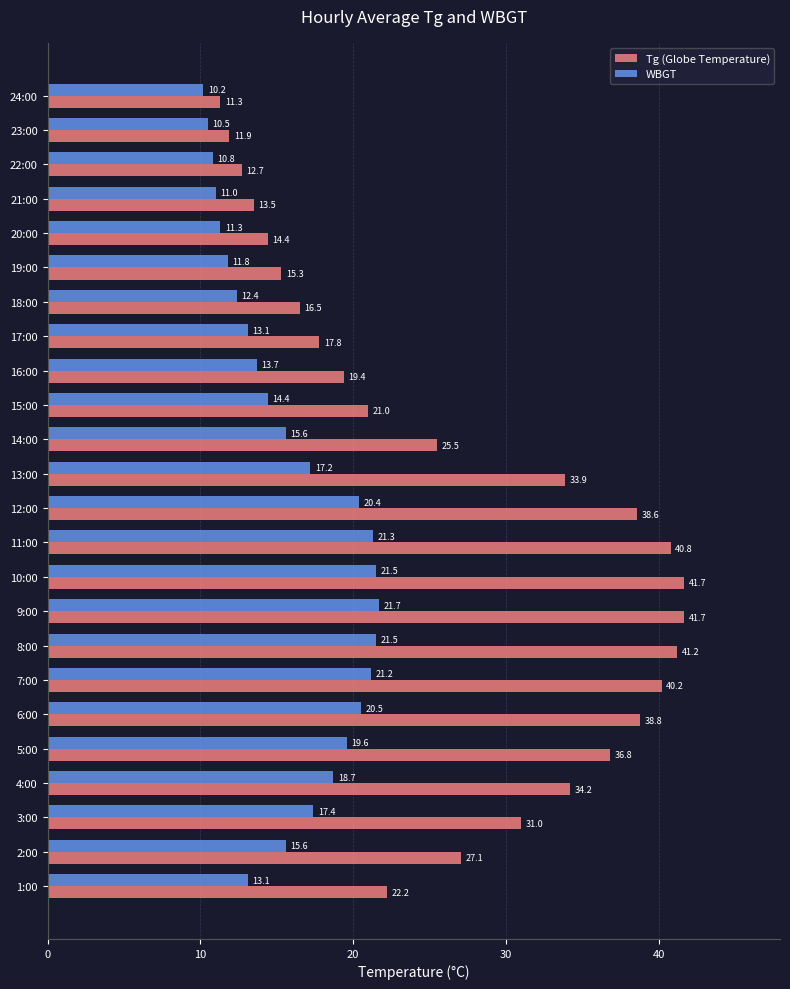

Which category has the lowest value across all series?

24:00